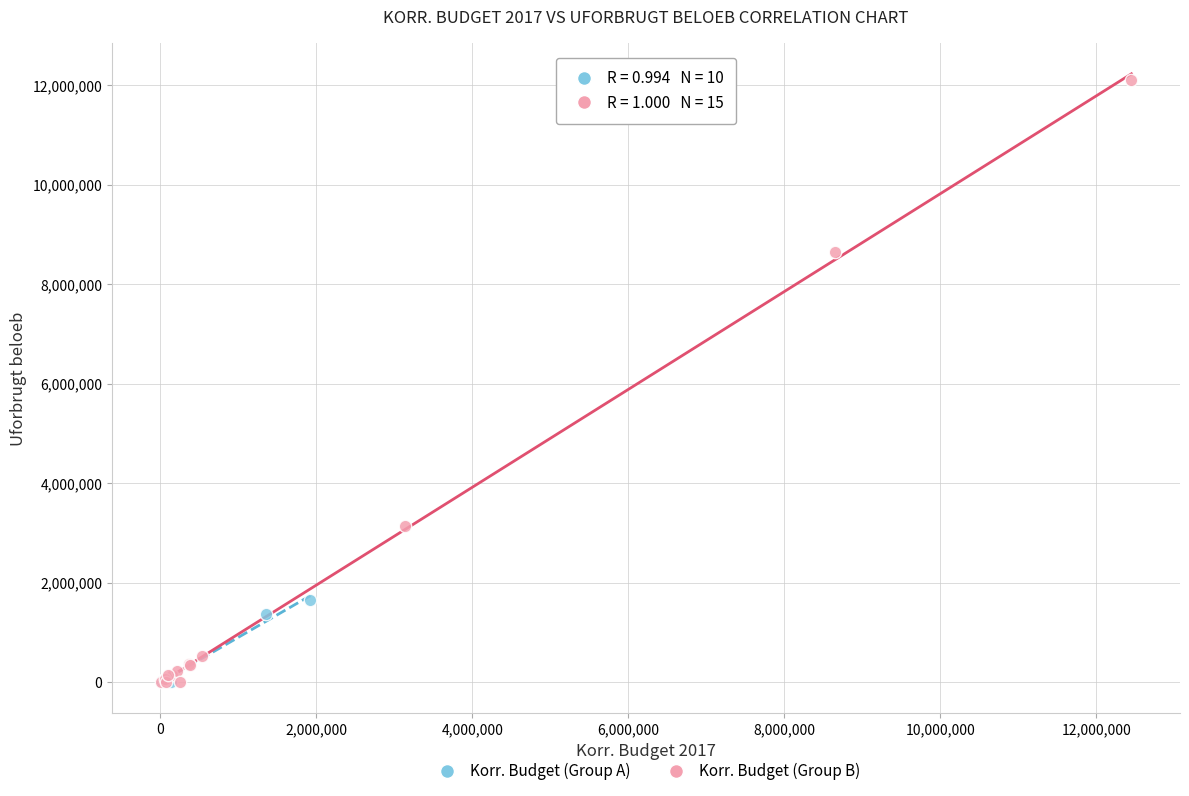

Which series has the largest Y range (max minus min)?

Korr. Budget (Group B)